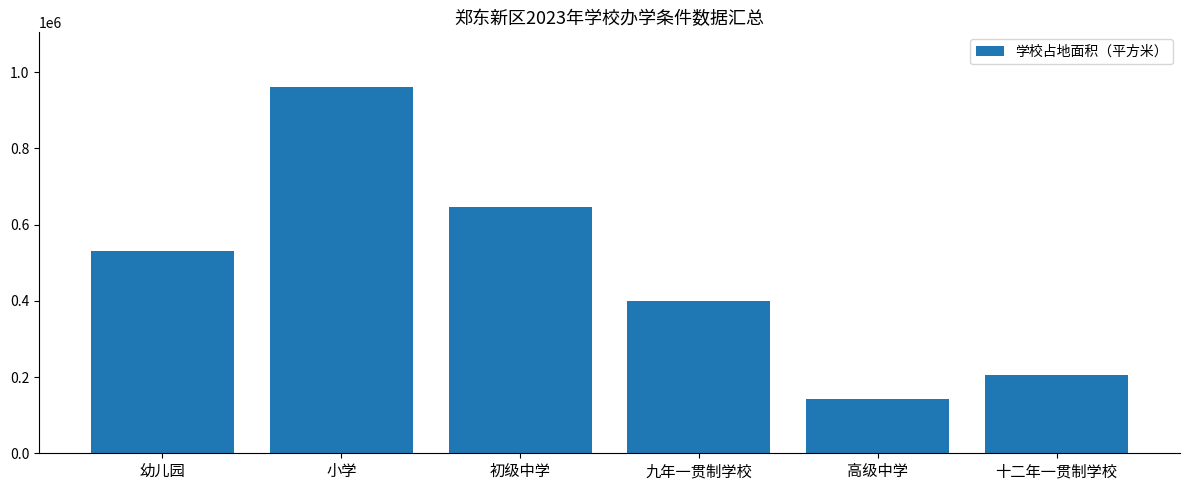

At which label is the value closest to 551423?

幼儿园